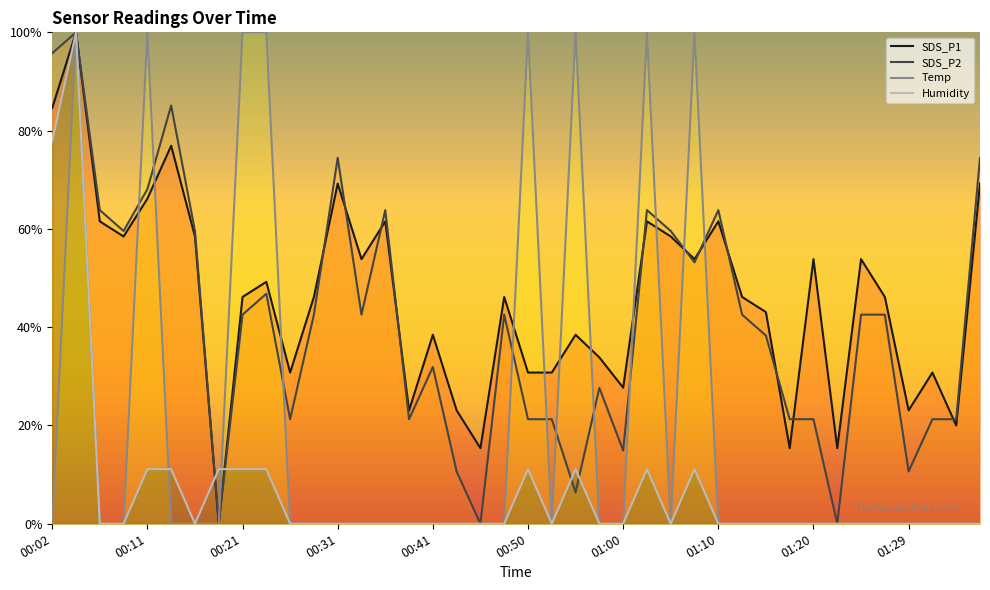

At which category is the sum across all series the highest?

00:04